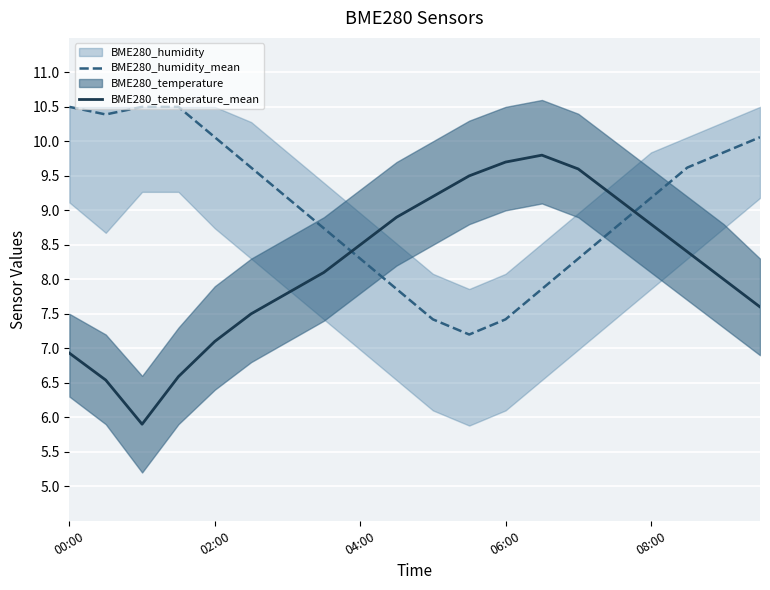

Which series ends up on top after the final intersection of BME280_temperature_mean and BME280_humidity_mean?

BME280_humidity_mean